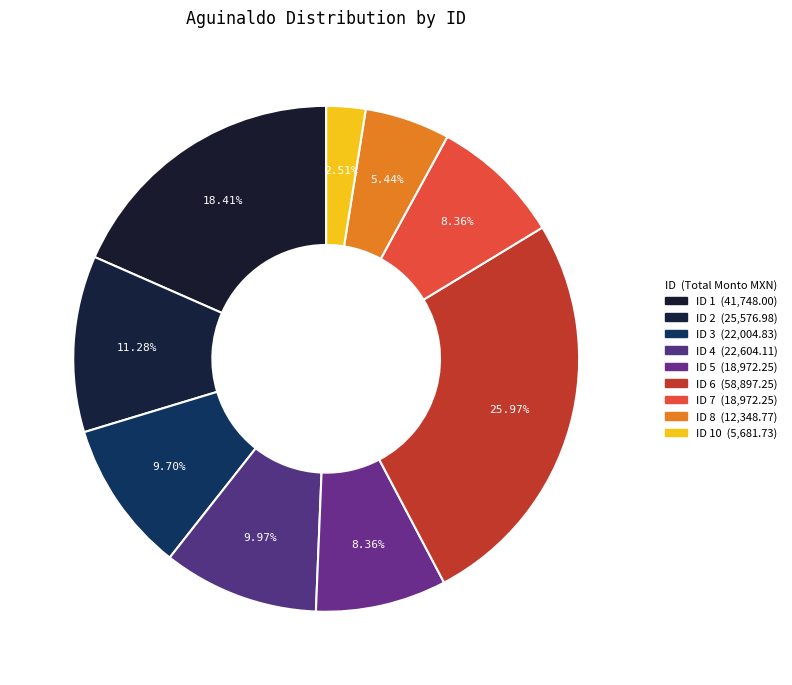

How many slices are in this pie chart?

9